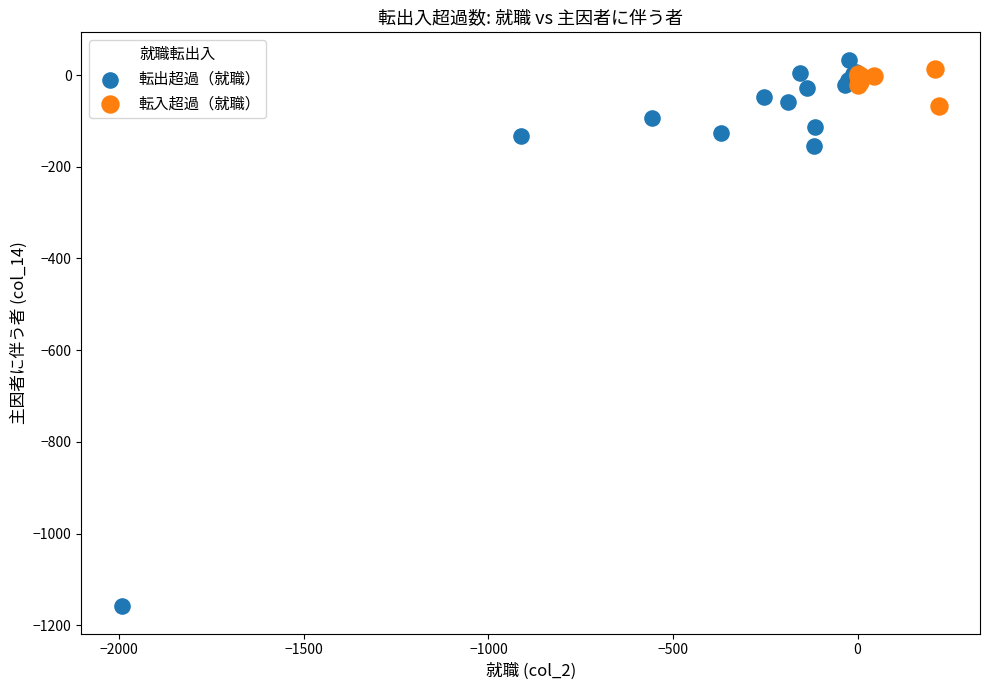

Which series contains the lowest Y value?

転出超過（就職）